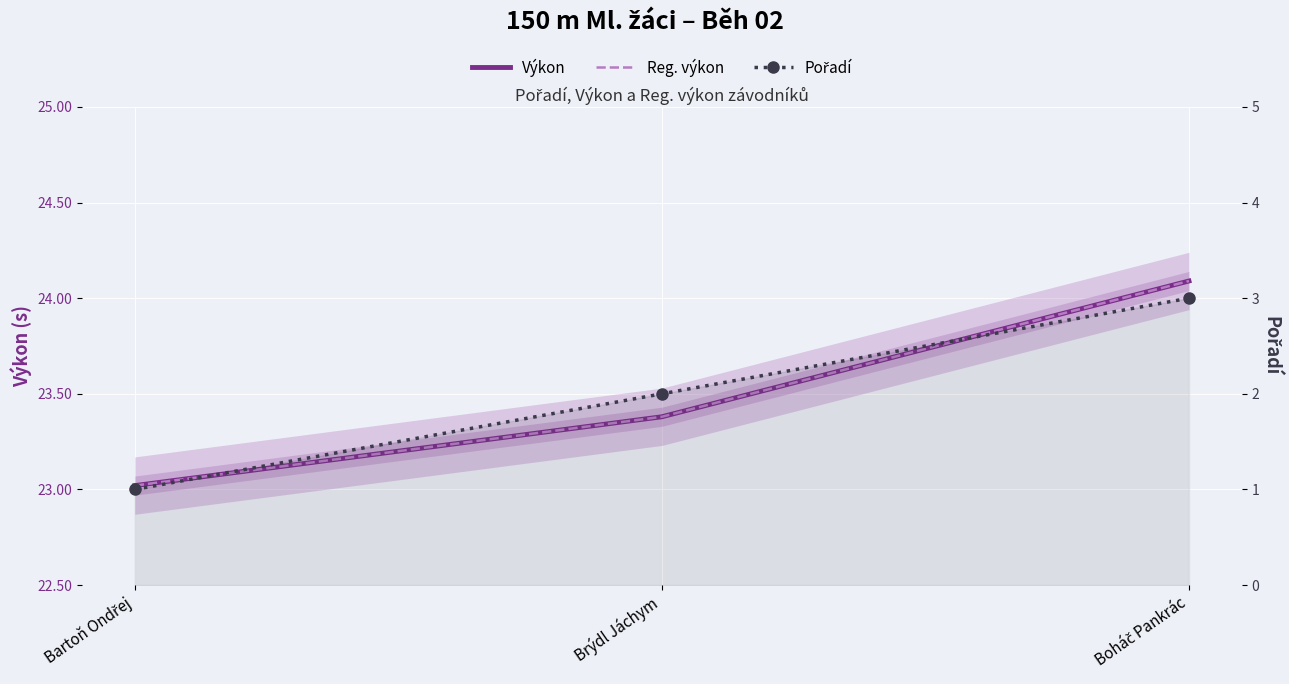

True or false: Pořadí has a value of 1.0 at Bartoň Ondřej.

True